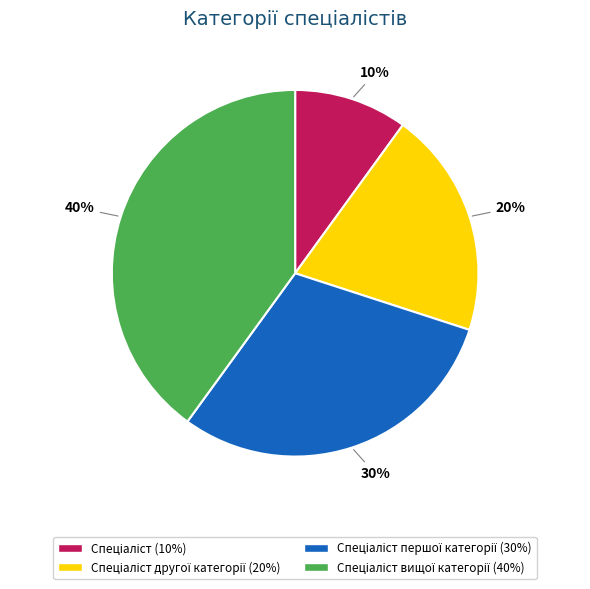

Does any single category account for the majority?

No